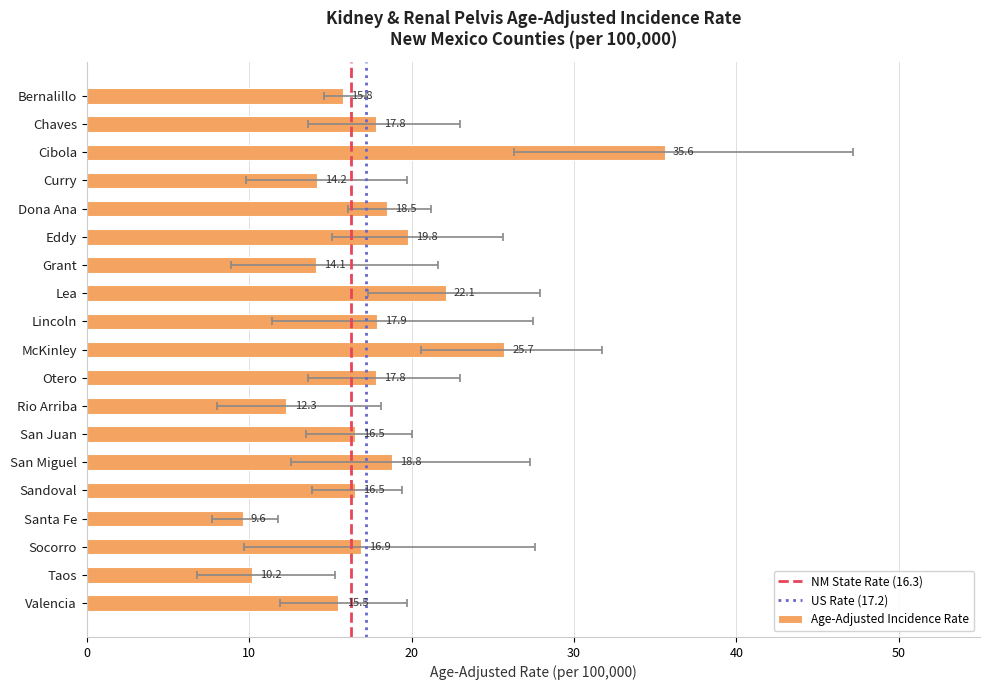

Are the bars grouped side by side (vs. stacked)?

Yes